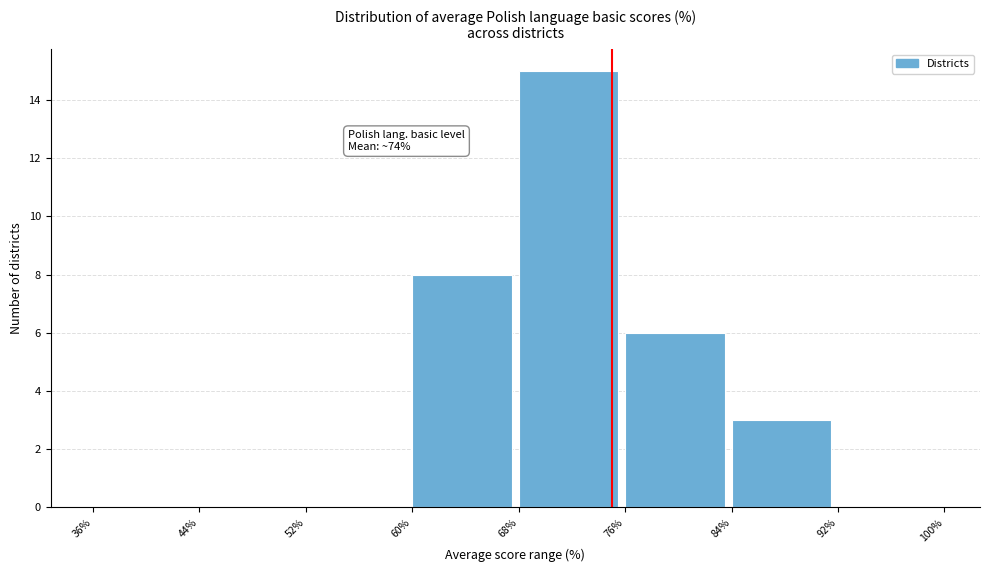

Over which range of the x-axis is the bar tallest?

68% to 76%